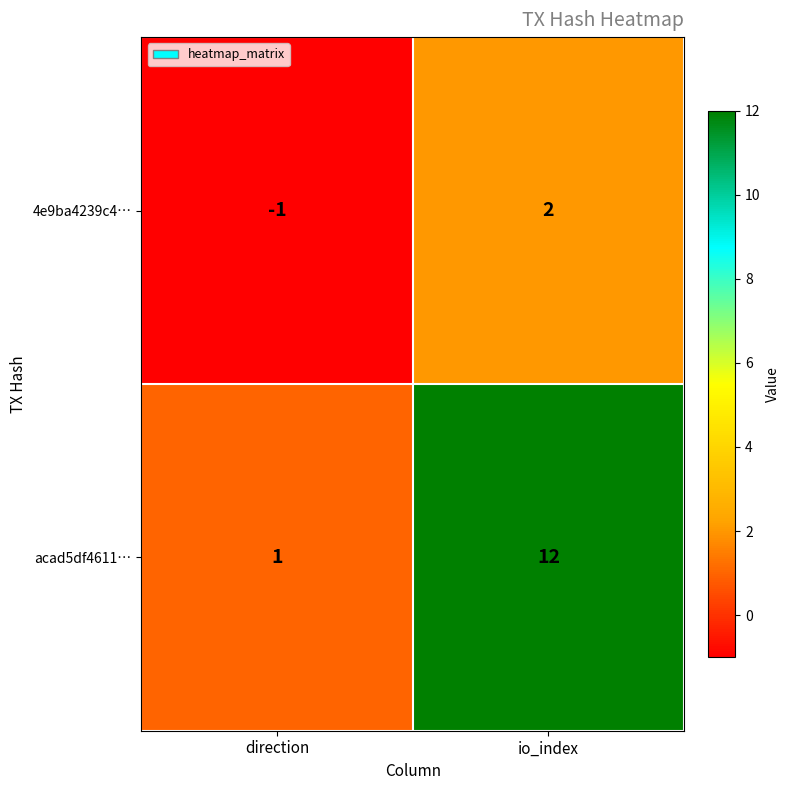

At which label is 4e9ba4239c4… closest to 0?

direction